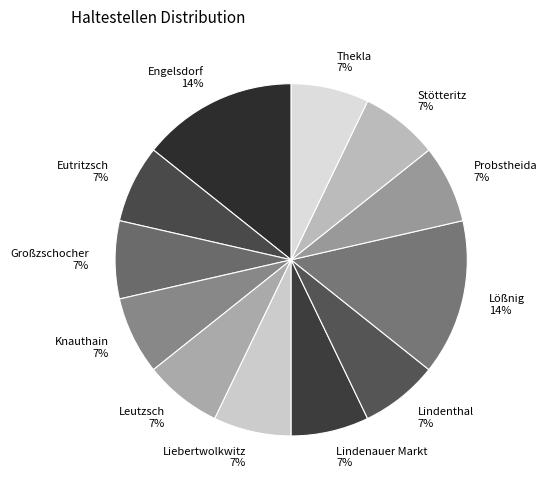

Is there any slice that represents more than half of the pie?

No